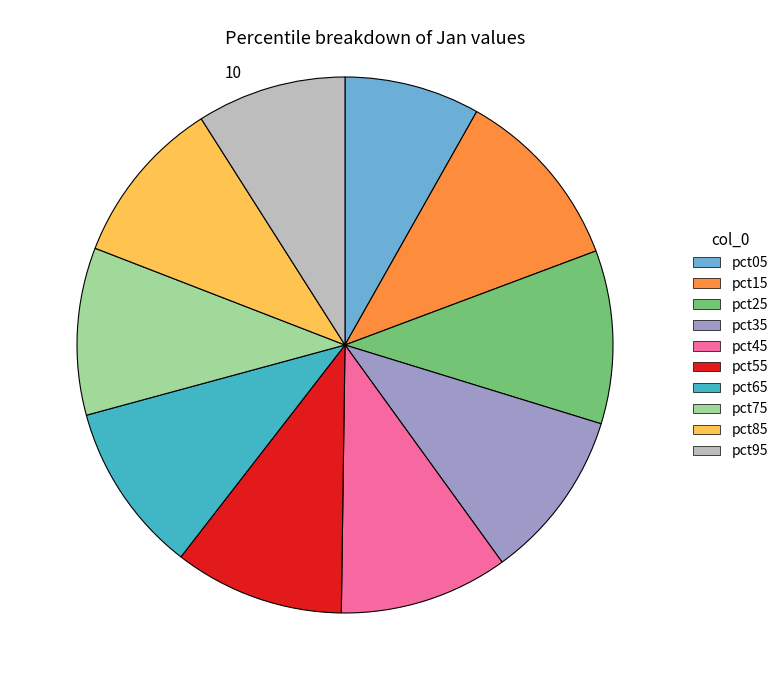

Is it true that pct05 is 8% of the pie?

True